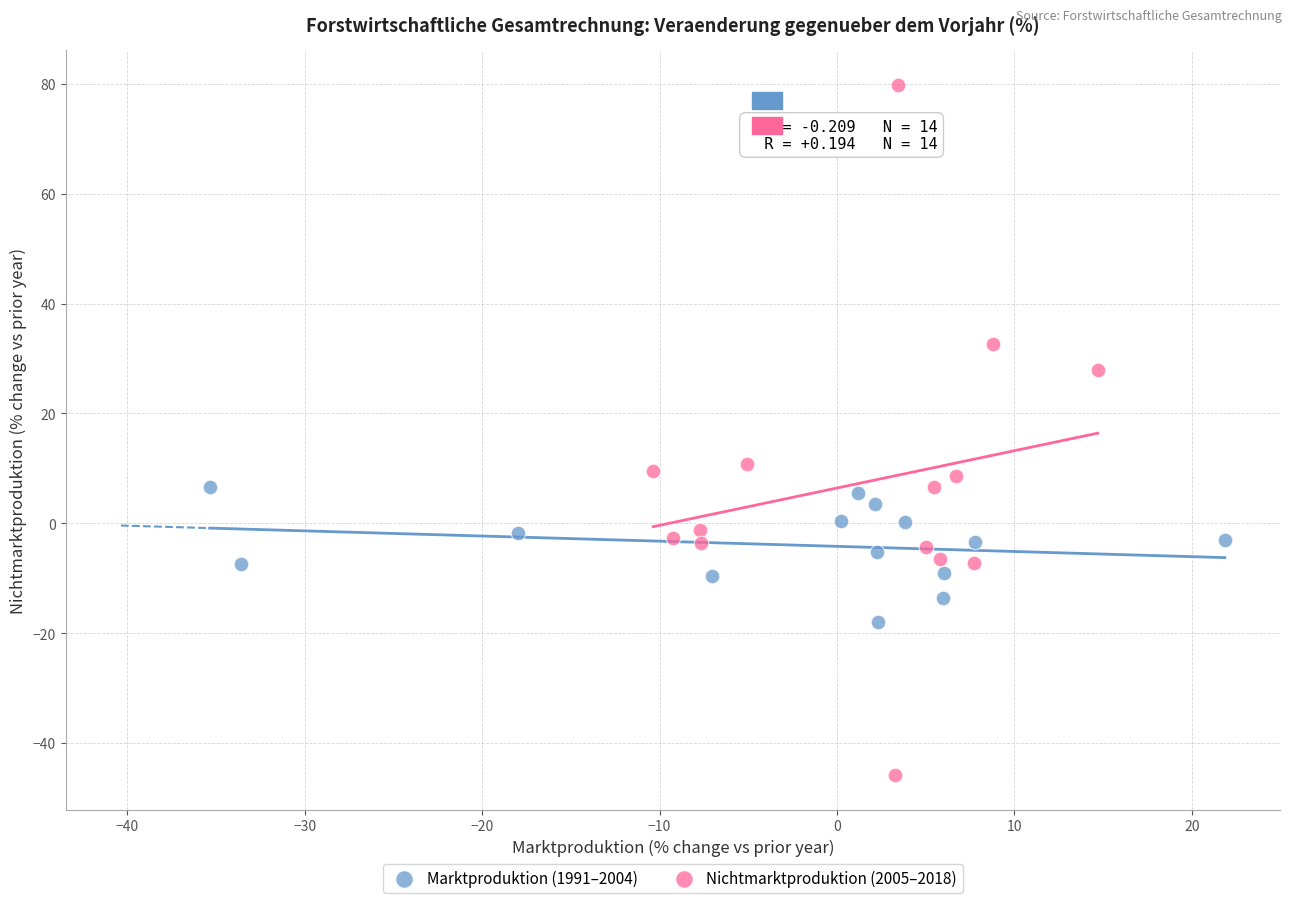

Which series reaches the maximum Y coordinate?

Nichtmarktproduktion (2005–2018)